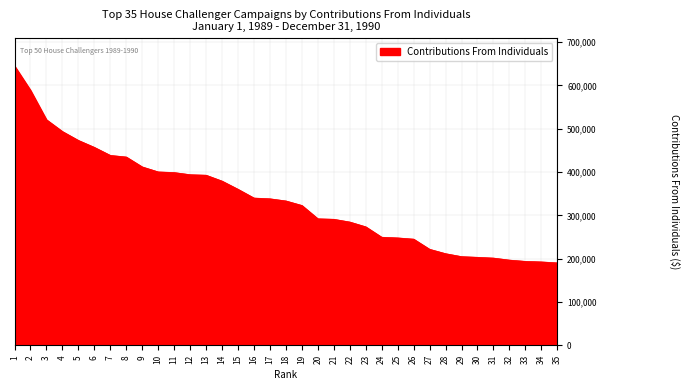

At which label is the value closest to 417704?

9